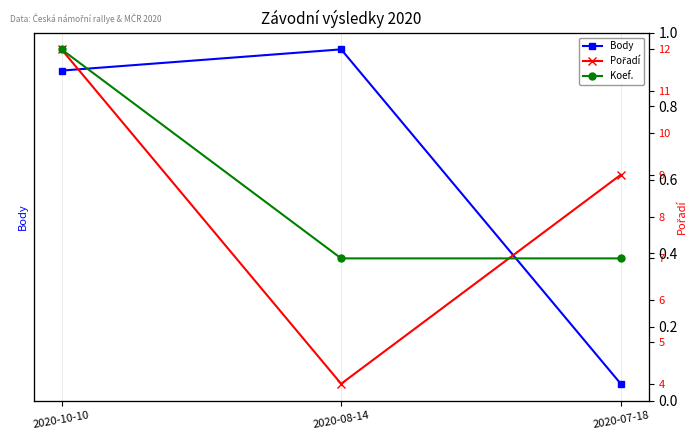

Reading left to right, list all the values displayed in this chart.

Body: 3607	3782	1027
Pořadí: 12	4	9
Koef.: 12	7	7